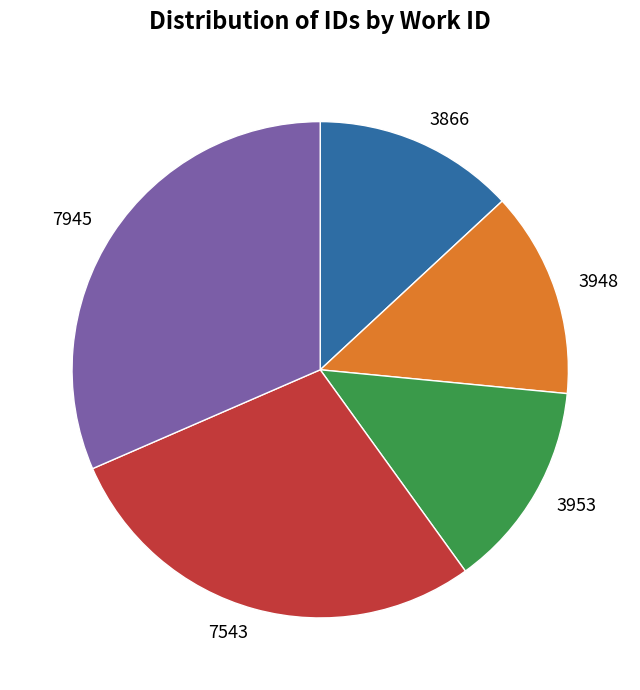

Does any single category account for the majority?

No